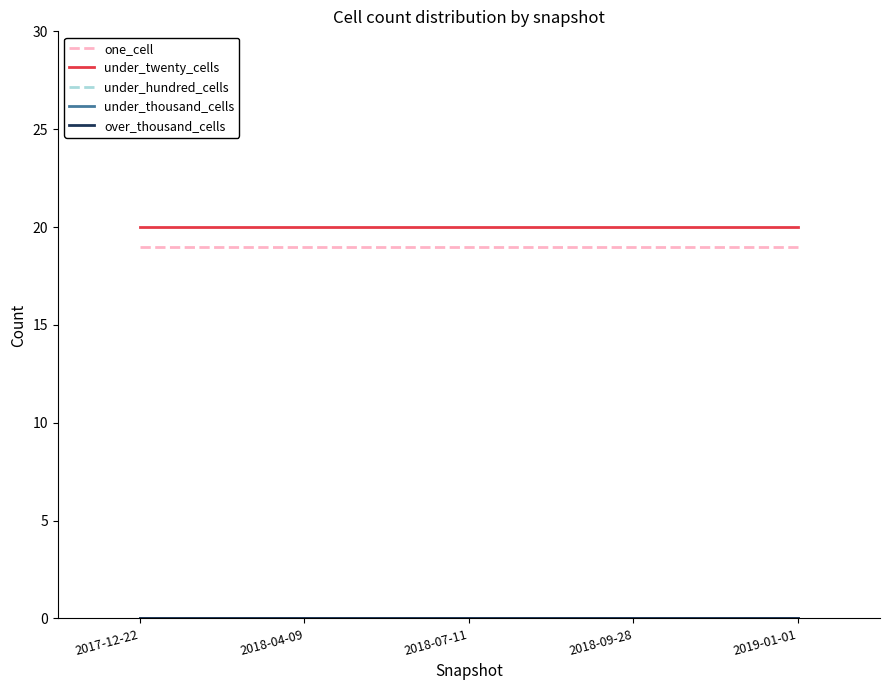

Does the chart display data point markers on the line(s)?

No